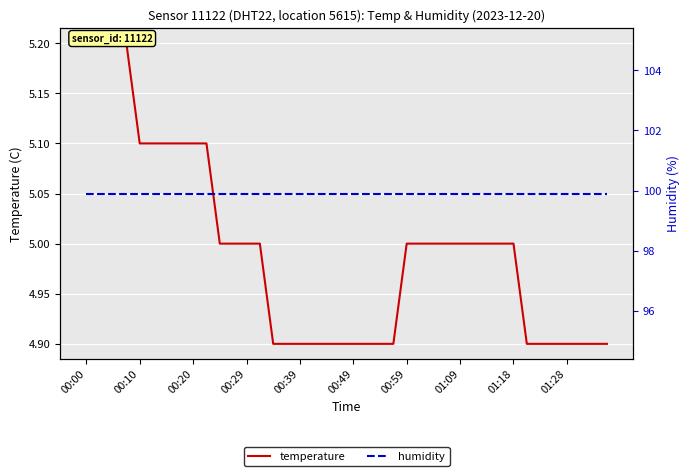

What is the greatest value displayed?

99.9